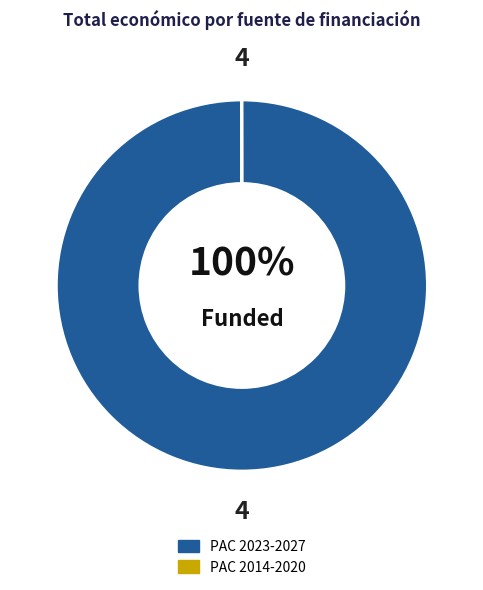

Is there any slice that represents more than half of the pie?

Yes